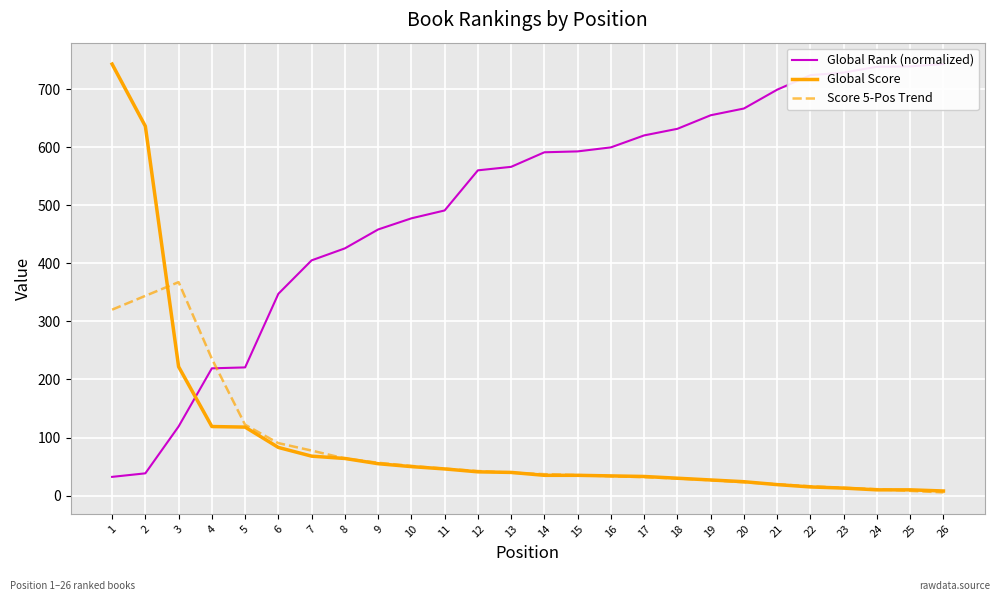

How many data points in Global Rank (normalized) are less than 591?

13